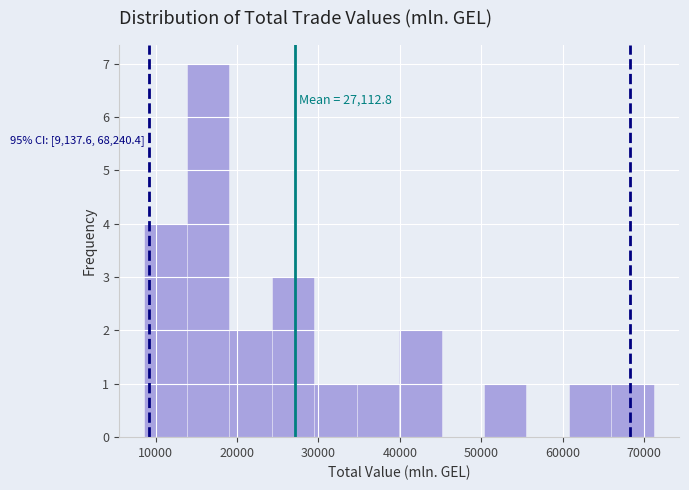

Over which range of the x-axis is the bar tallest?

14000 to 19000